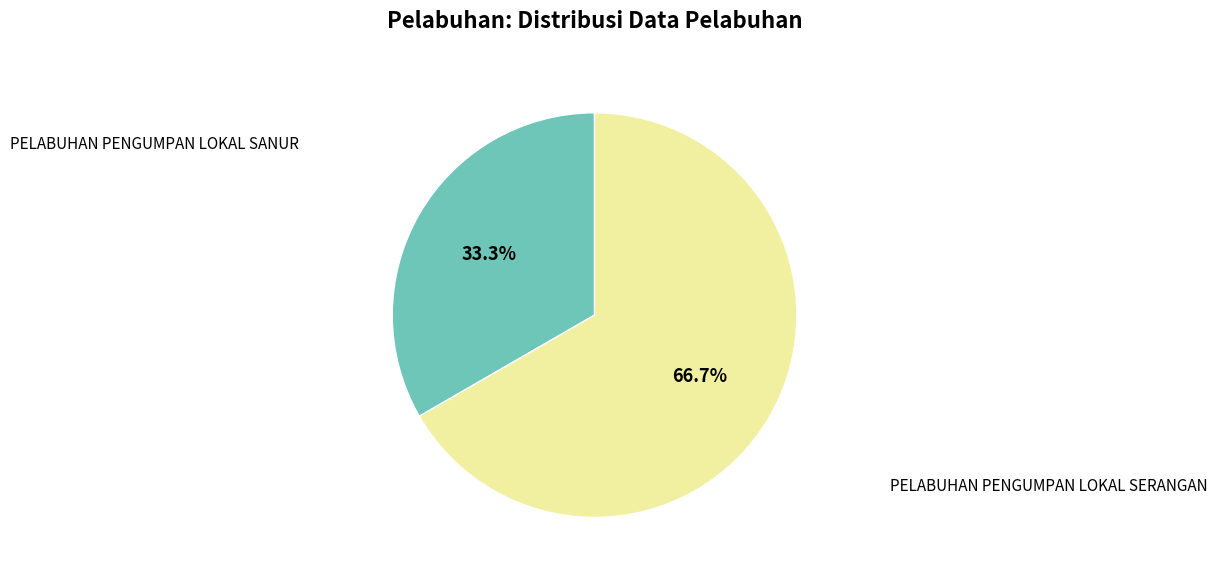

Is there any slice that represents more than half of the pie?

Yes